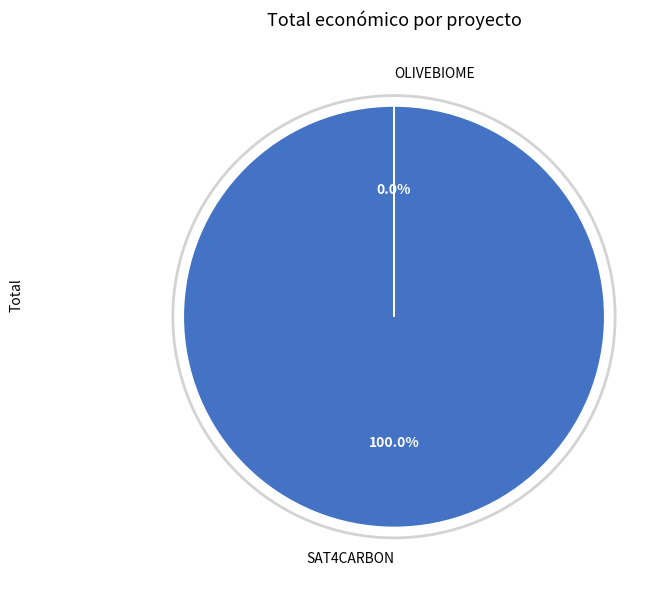

Combined, do OLIVEBIOME and SAT4CARBON account for over 50%?

Yes